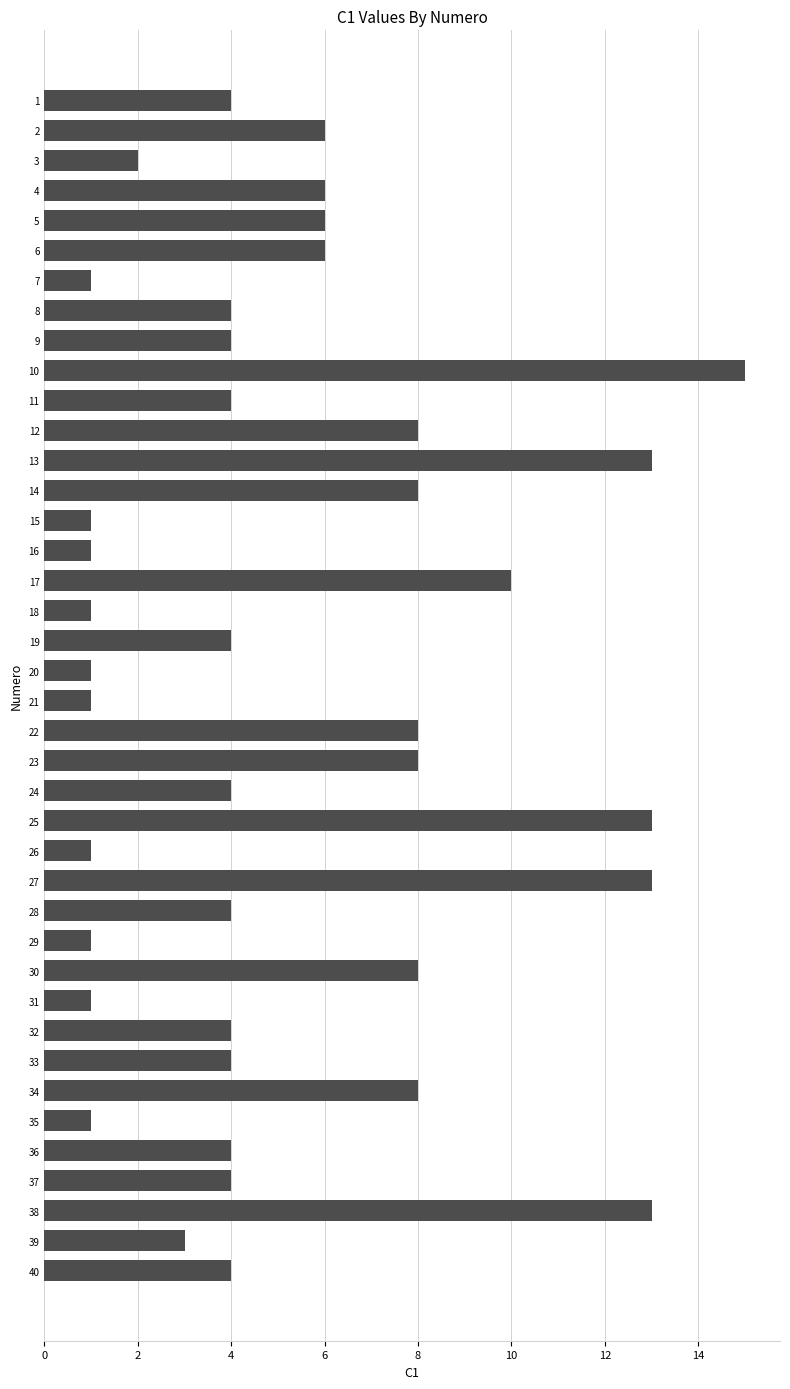

True or false: the data shows 1 at 31.

True